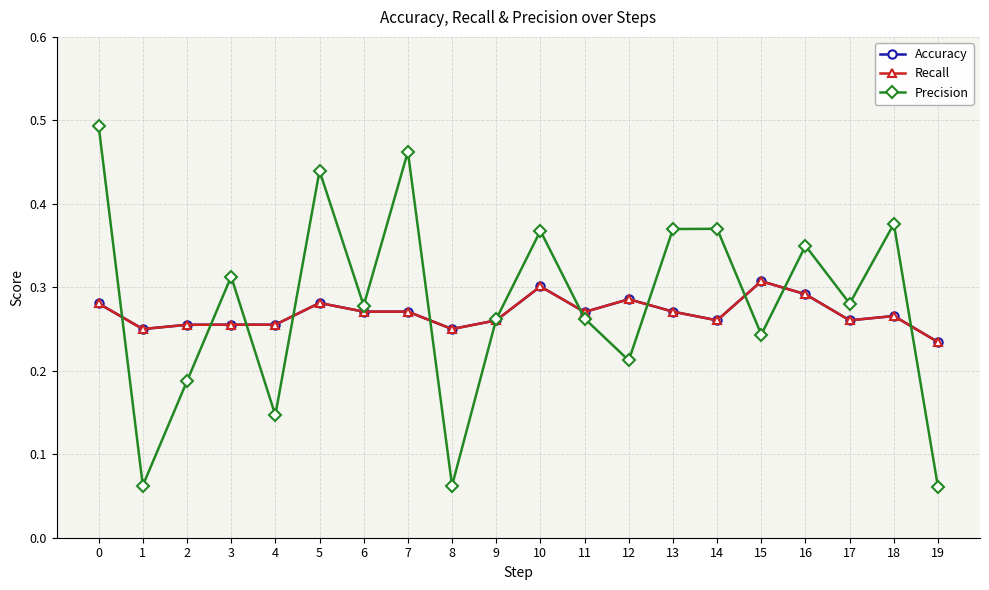

Is the value of Accuracy at 6 greater than the value of Precision at 8?

Yes